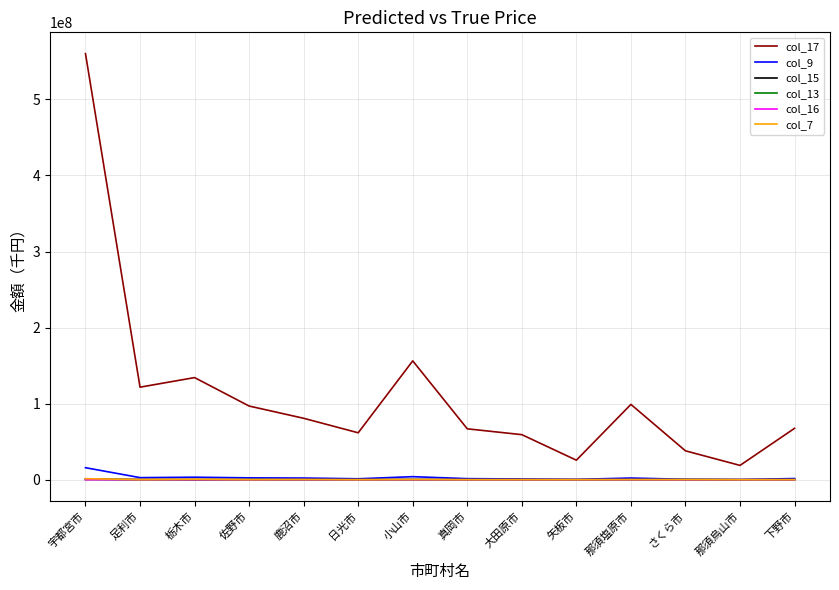

True or false: col_13 has a value of 50093 at 大田原市.

True